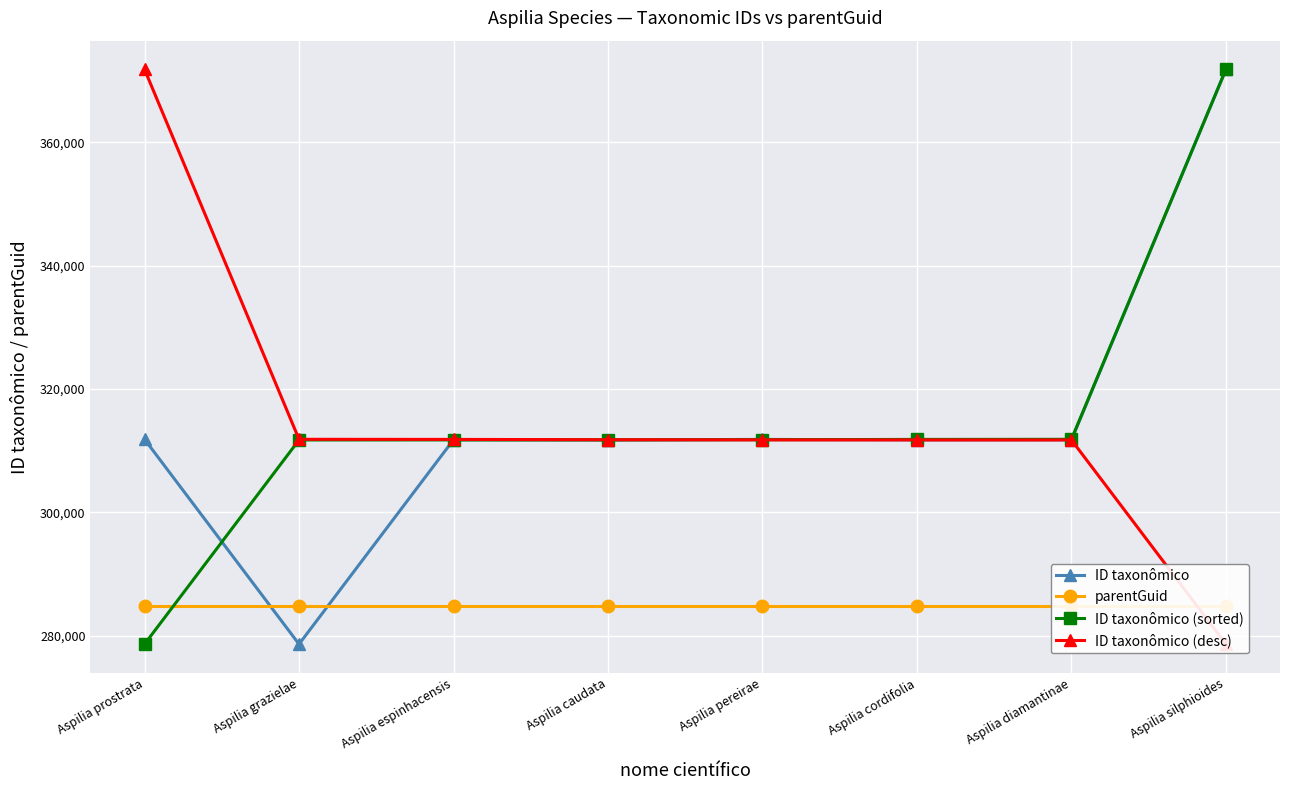

What is the label of the 7th point from the right?

Aspilia grazielae